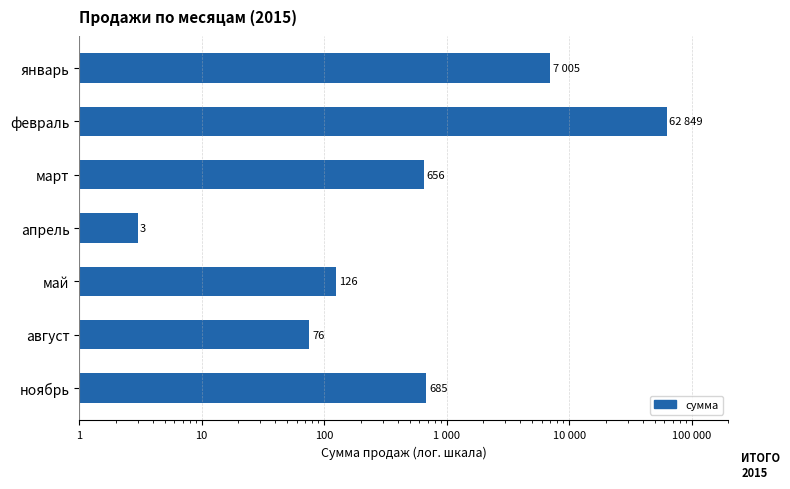

Does the chart contain any negative values?

No